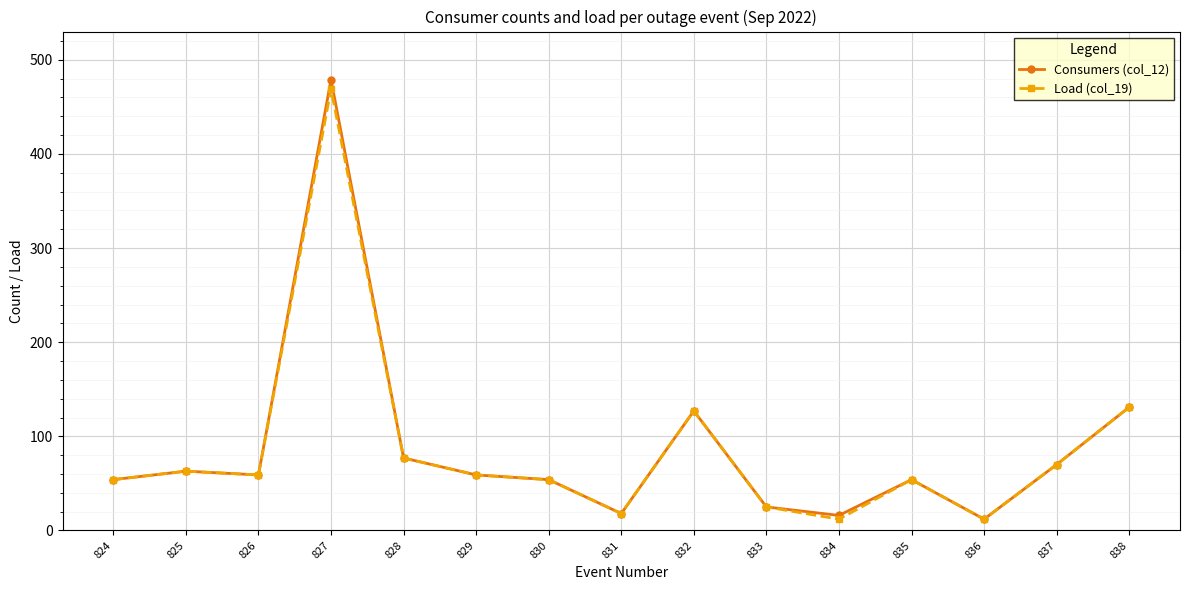

Which category has the highest value in the Load (col_19) series?

827